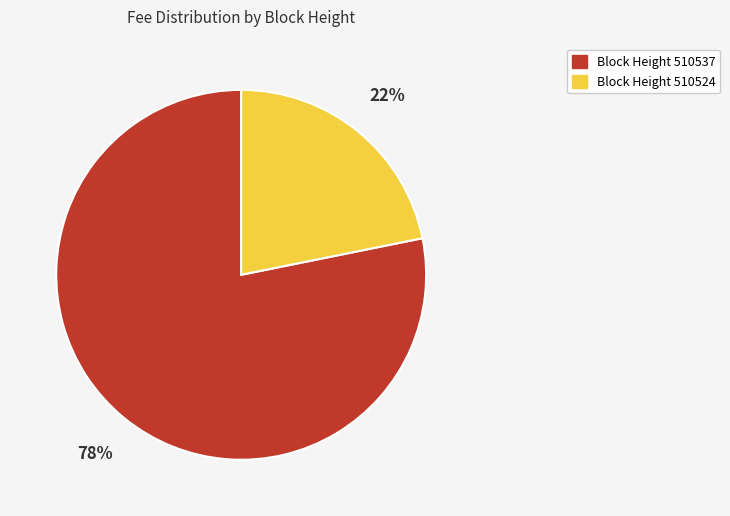

Is there a majority slice in this chart?

Yes